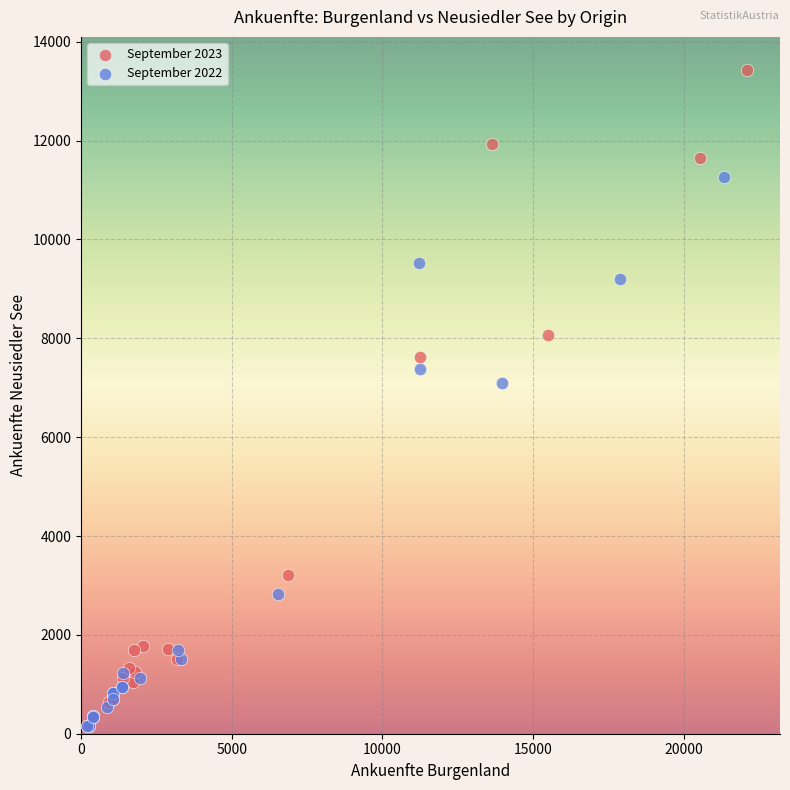

What are all the series names shown in the legend?

September 2023, September 2022